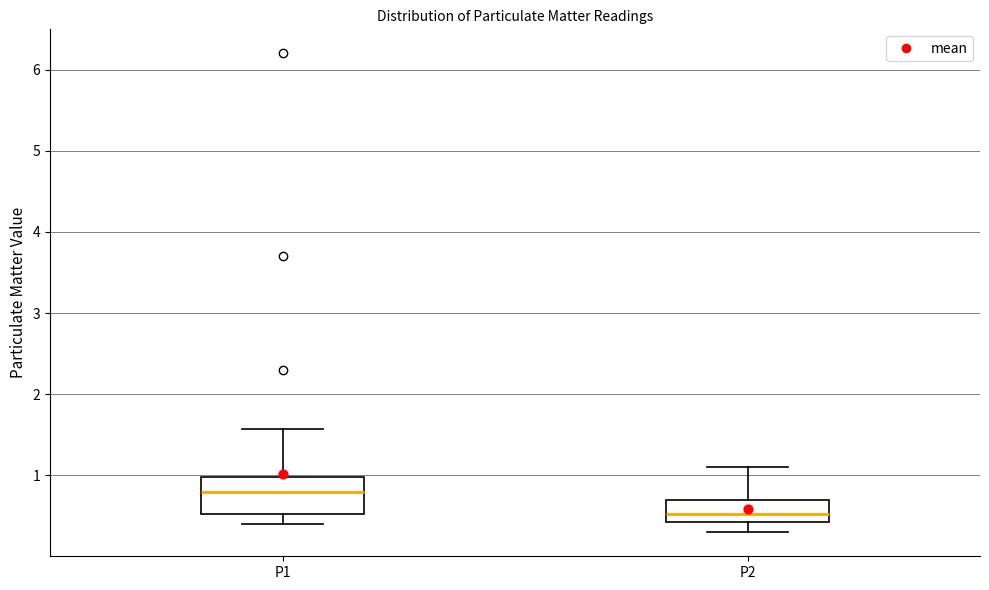

Comparing the boxes themselves (not the whiskers), which one is the tallest?

P1